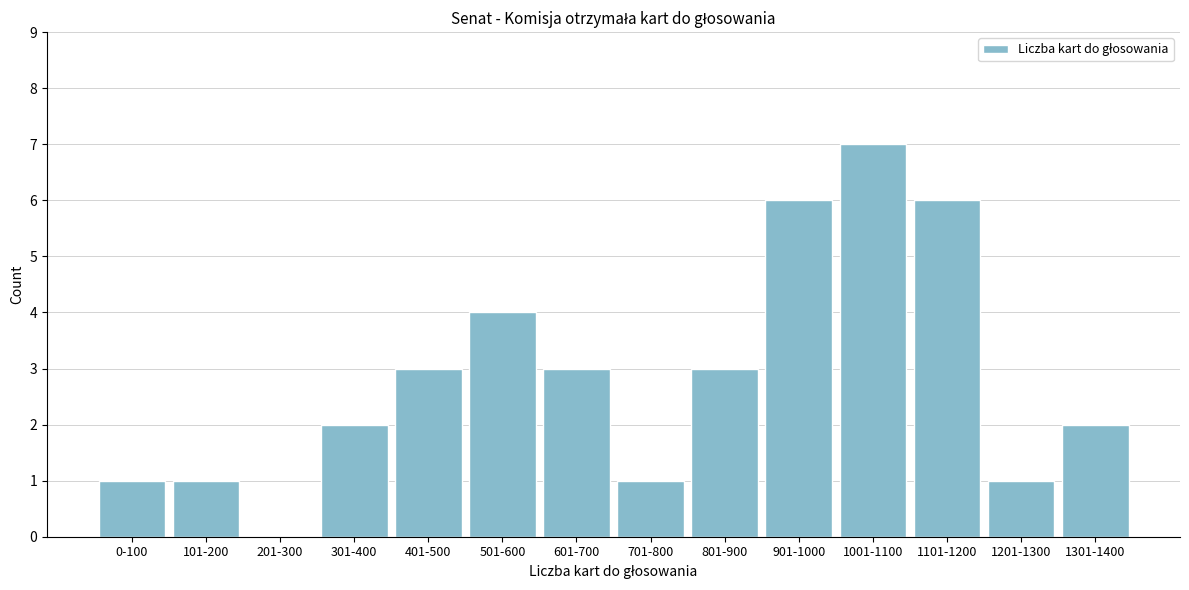

Reading right to left, extract all data points from this chart.

1301-1400=2	1201-1300=1	1101-1200=6	1001-1100=7	901-1000=6	801-900=3	701-800=1	601-700=3	501-600=4	401-500=3	301-400=2	201-300=0	101-200=1	0-100=1